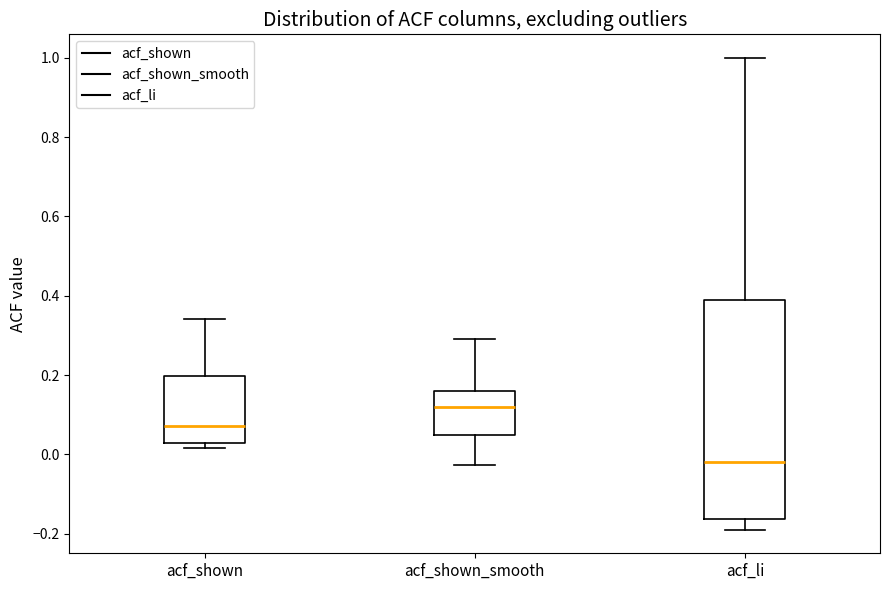

Where does the upper whisker of the box for acf_shown end on the y-axis? The values are not printed on the chart, so give them approximately, as read against the axis.

0.34